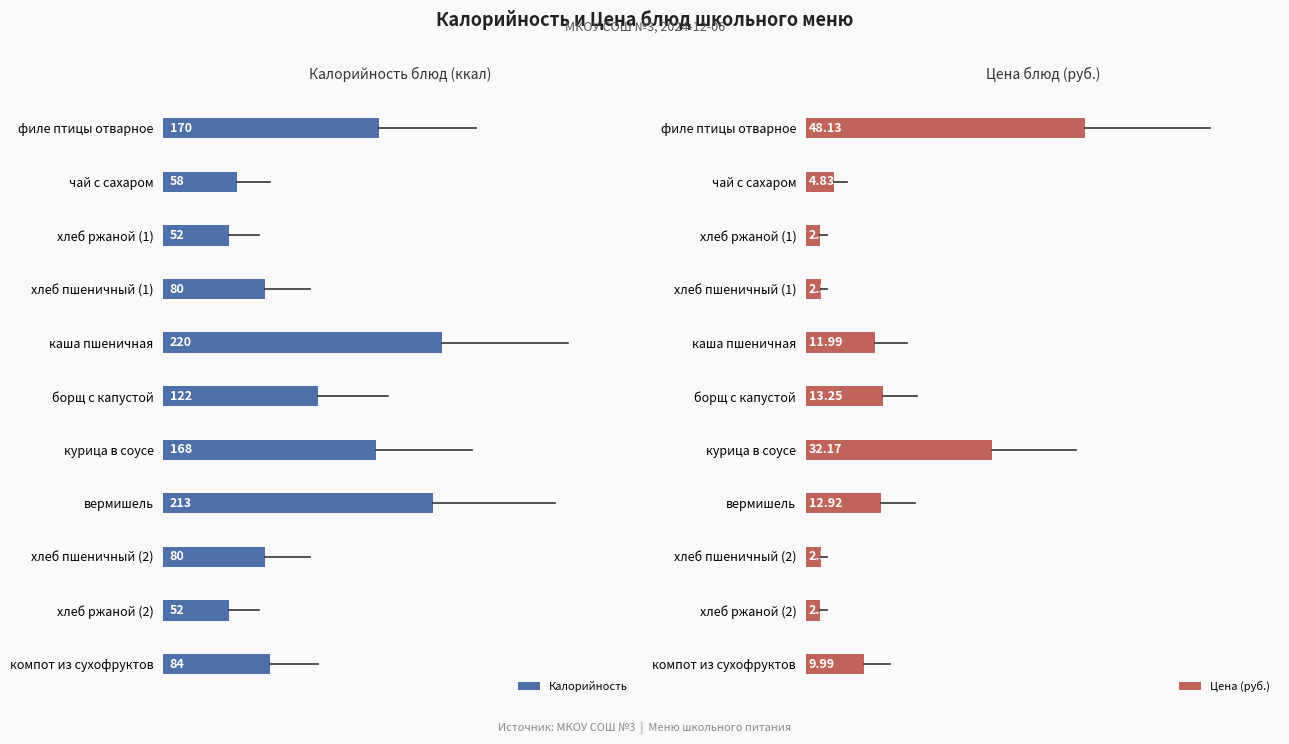

Where is Калорийность nearest to the value 136?

борщ с капустой